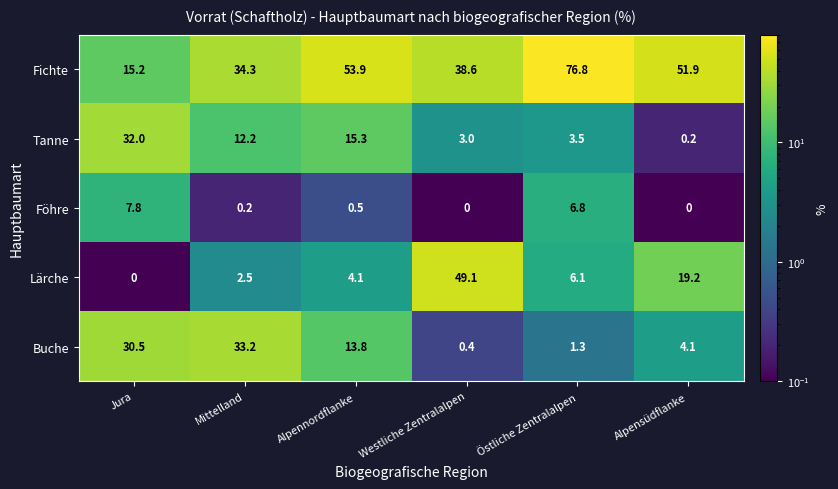

The Buche series shows 46.0 at Jura. True or false?

False